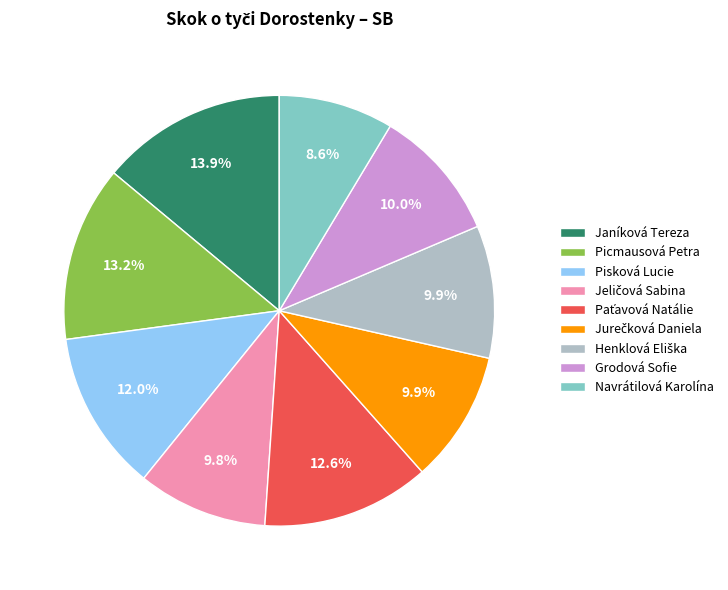

How many segments does this pie chart have?

9